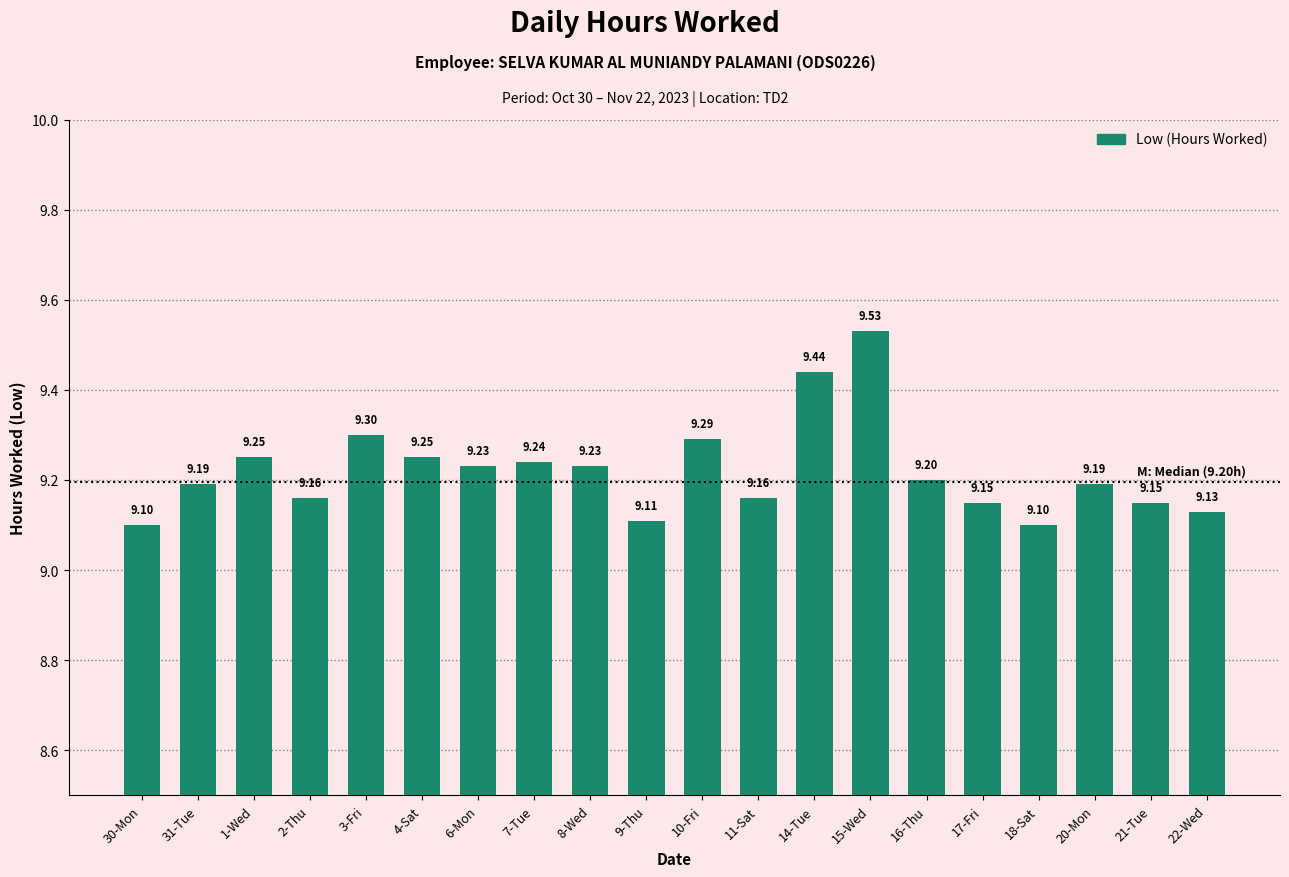

True or false: the data shows 9.1 at 22-Wed.

True